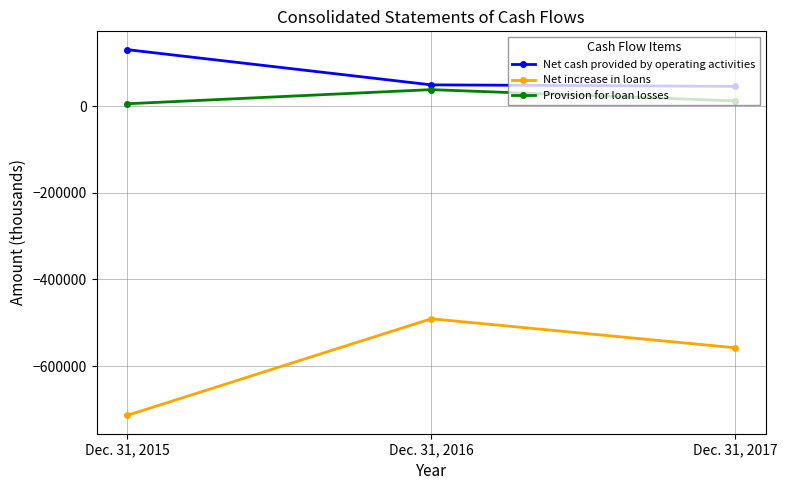

How many values in the Net increase in loans series exceed -557881?

1